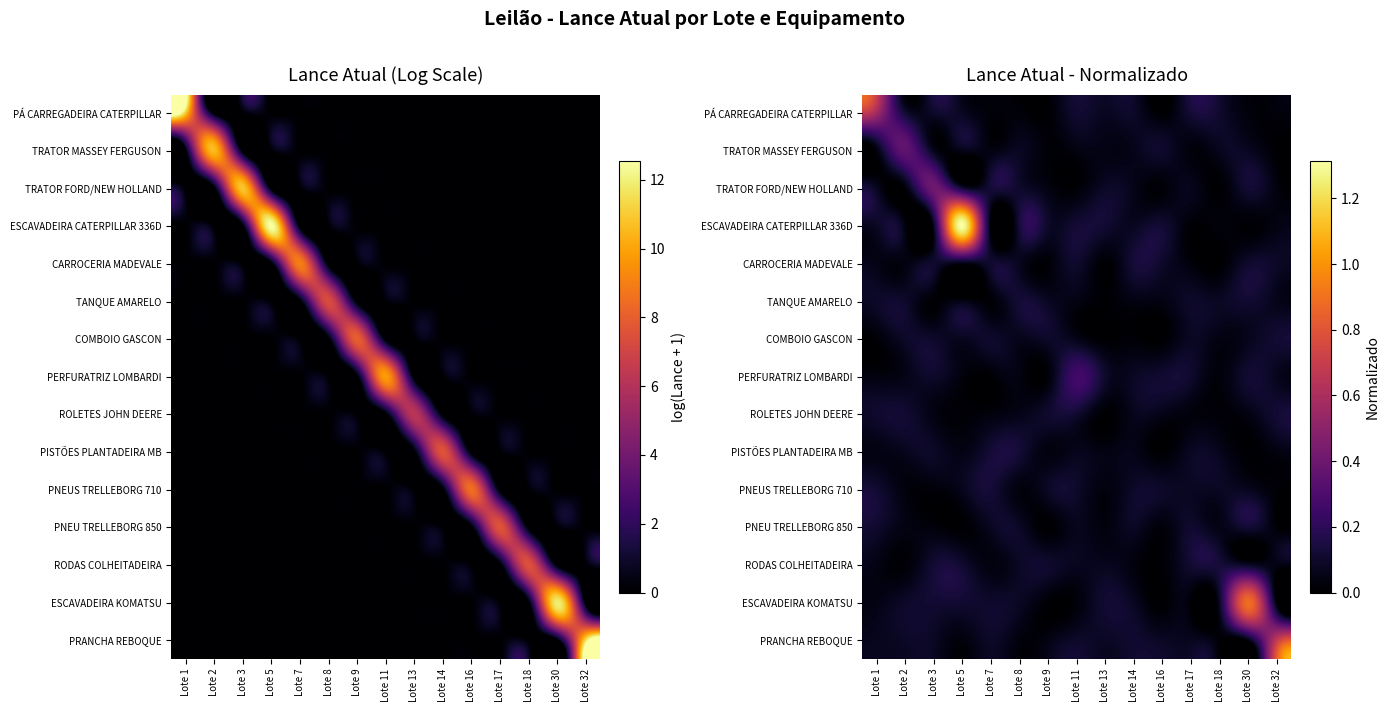

At which category does the chart reach its minimum across all series?

Lote 18